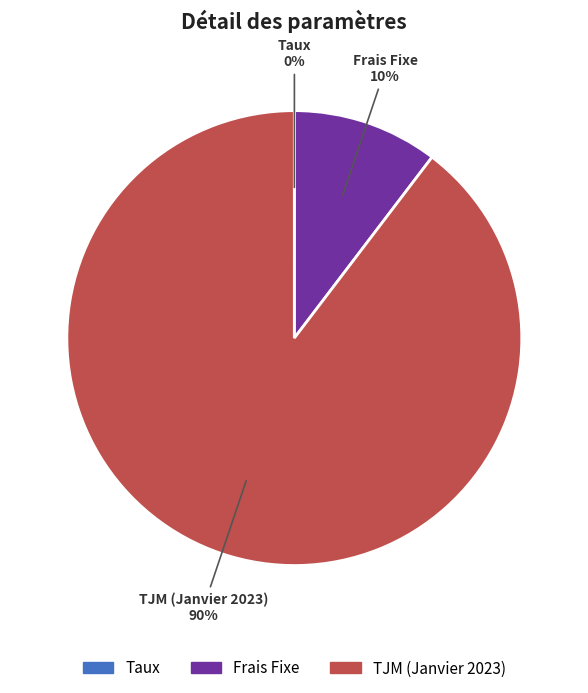

Between TJM (Janvier 2023) and Frais Fixe, which is larger?

TJM (Janvier 2023)